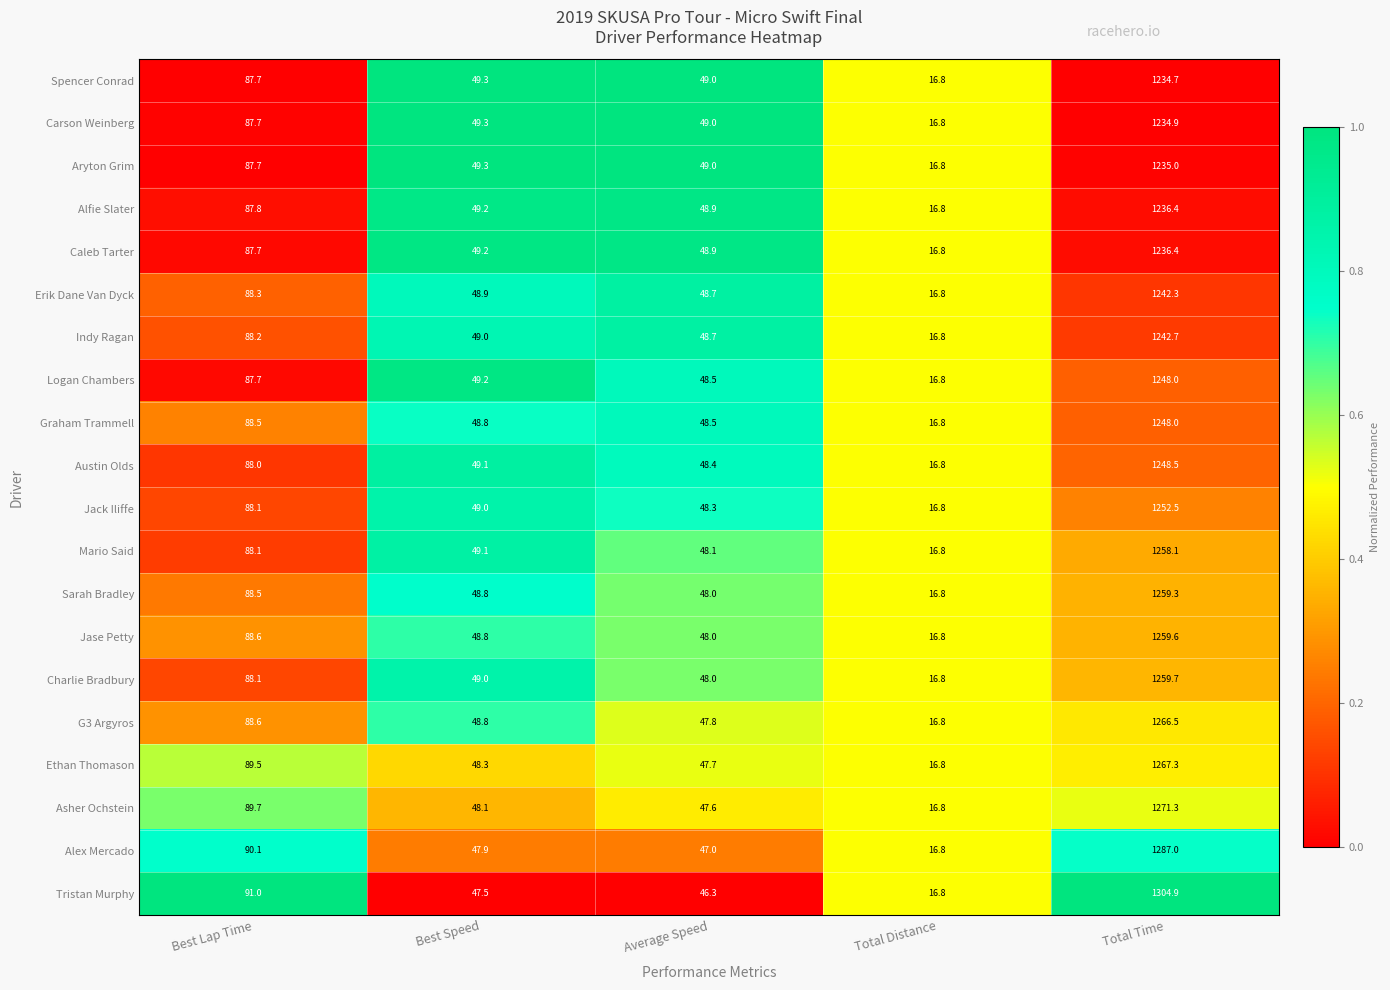

Which series has the largest range (max minus min)?

Tristan Murphy